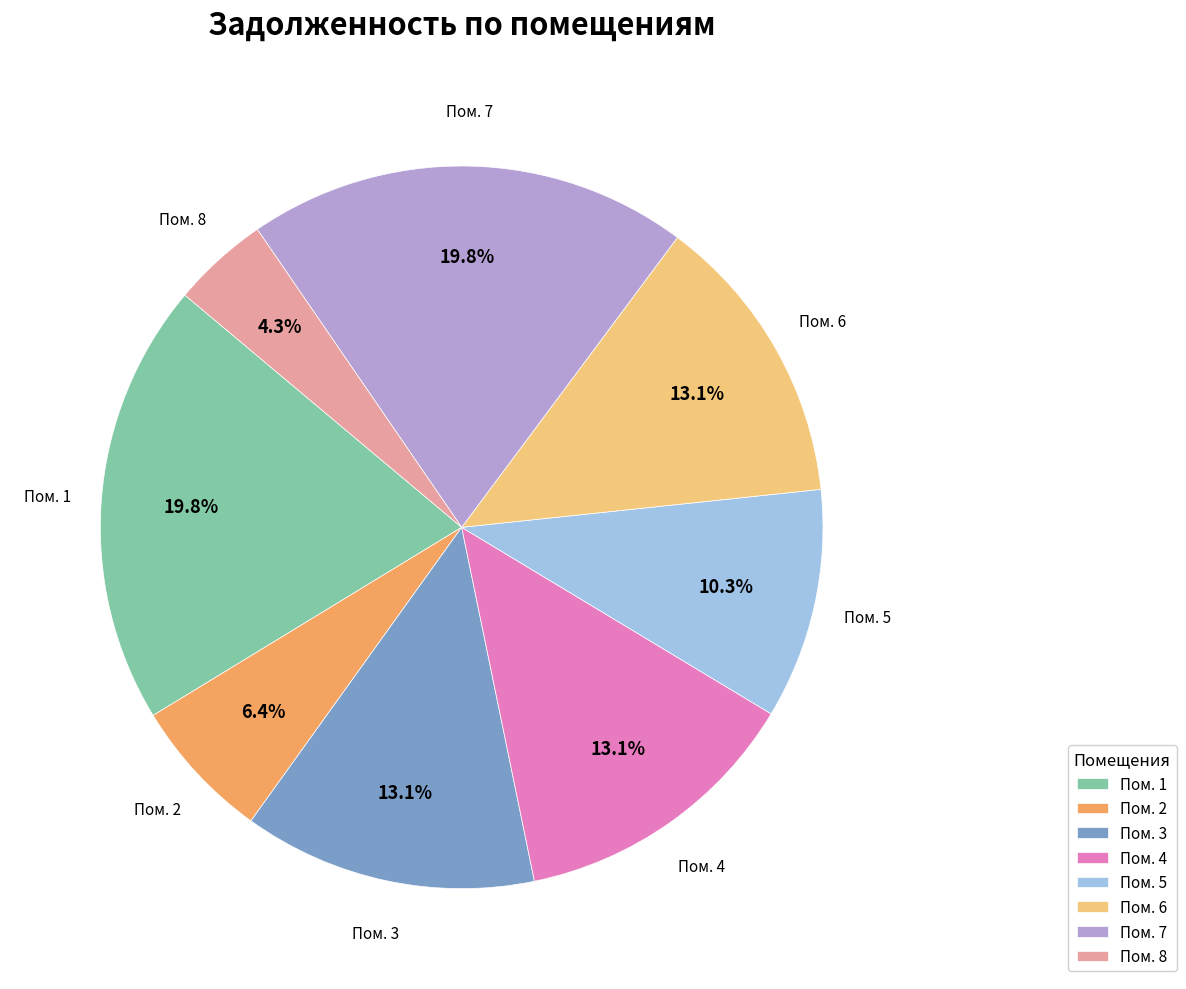

Approximately how many times larger is the value at Пом. 2 compared to Пом. 4?

0.5